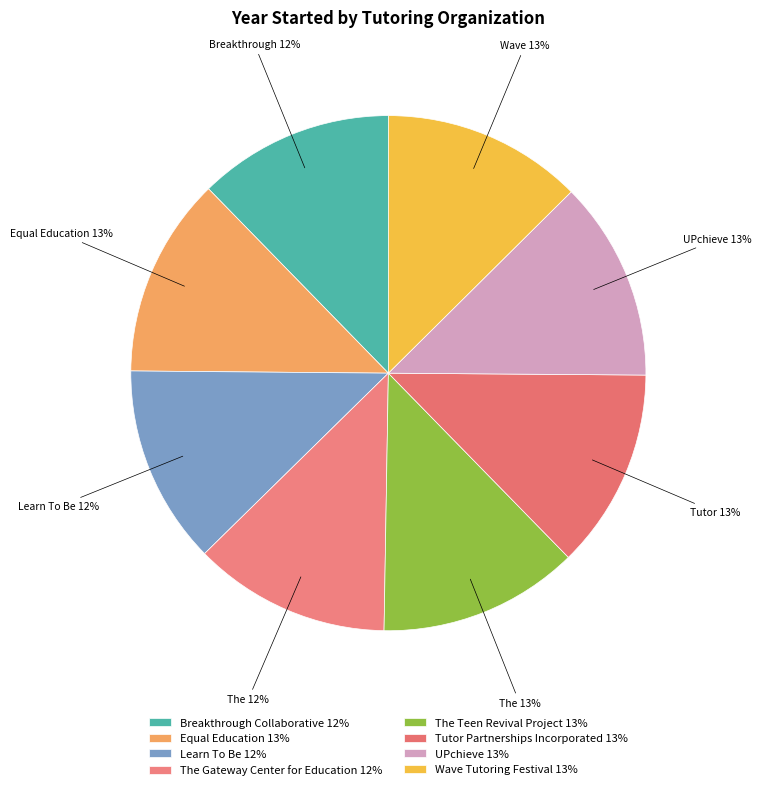

What percentage is the UPchieve slice, to the nearest percent?

13%